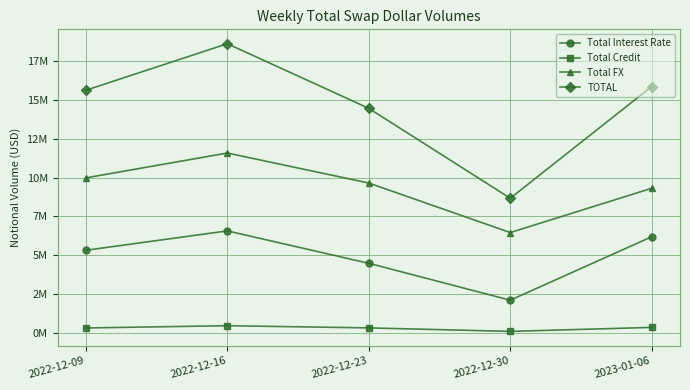

Reading left to right, transcribe all the data shown in this chart.

Total Interest Rate: 5318816	6567239	4480810	2107518	6190155
Total Credit: 320493	466241	325500	100431	356685
Total FX: 9978198	11577751	9646582	6459704	9309007
TOTAL: 15617508	18611231	14452892	8667652	15855847